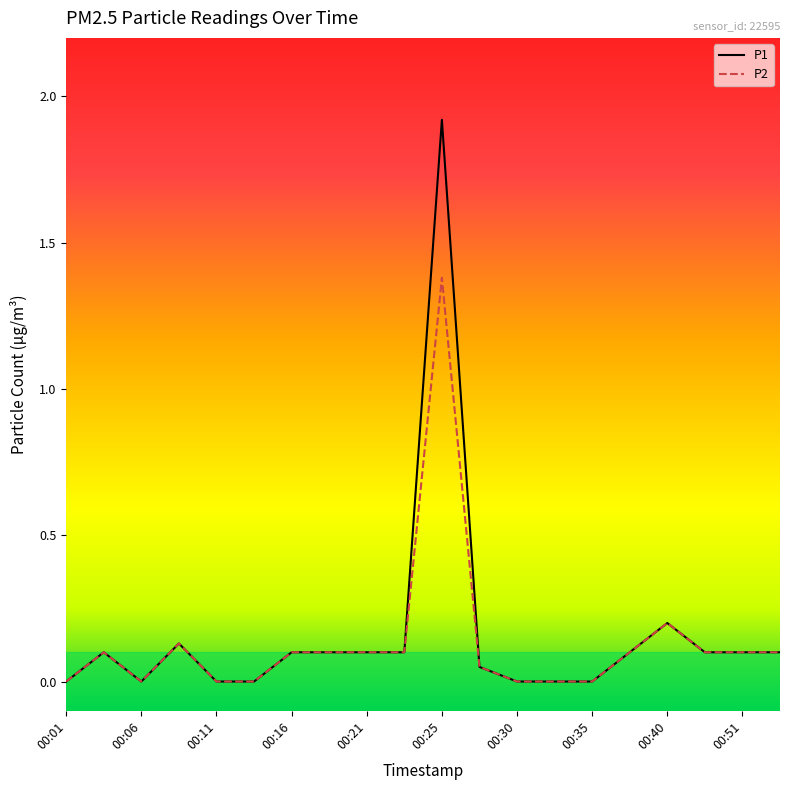

Which series has the widest spread of values?

P1